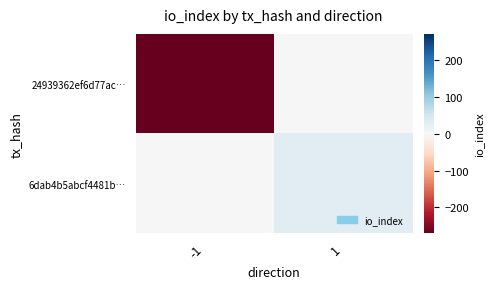

Count the number of categories in the chart.

2